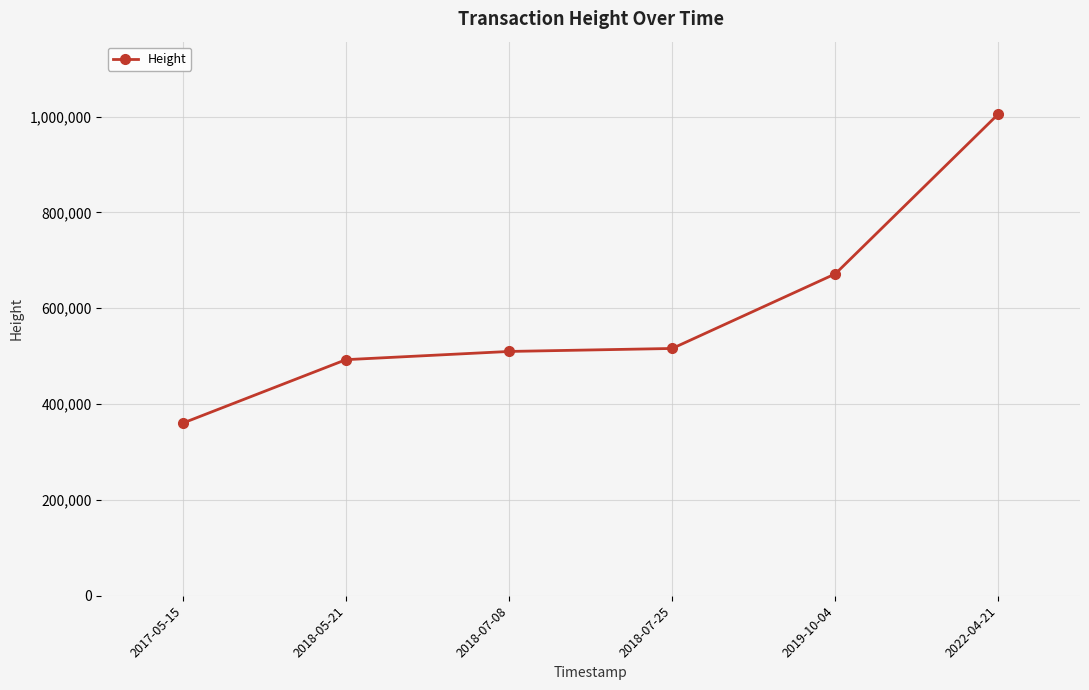

What is the value of the 5th point from the left?

671803